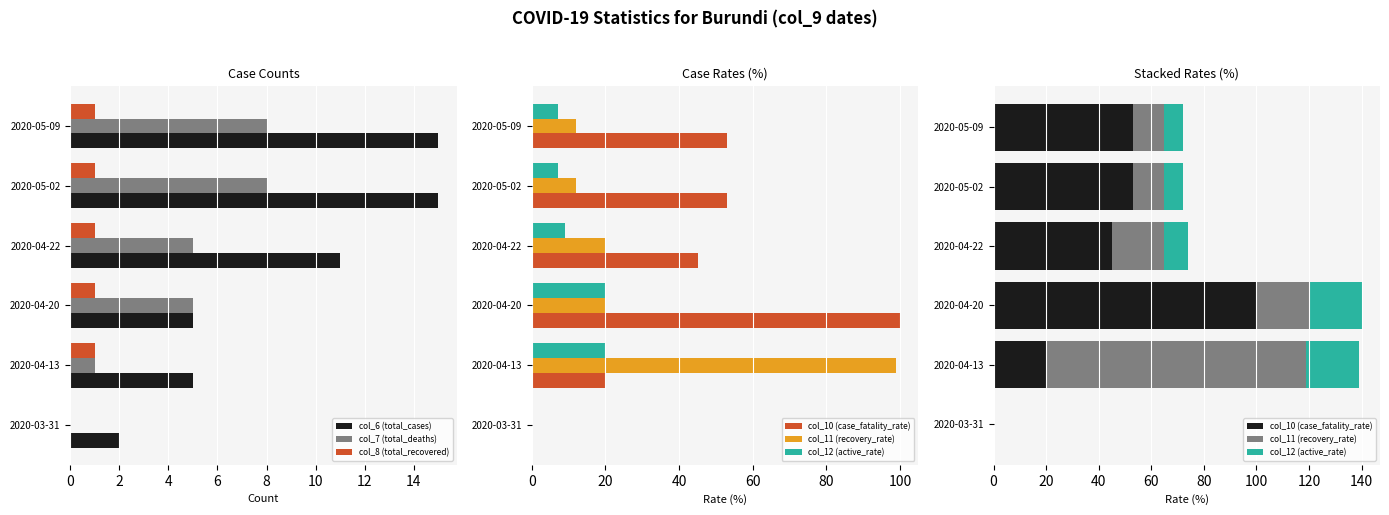

Which series has the largest total across all categories?

col_10 (case_fatality_rate)